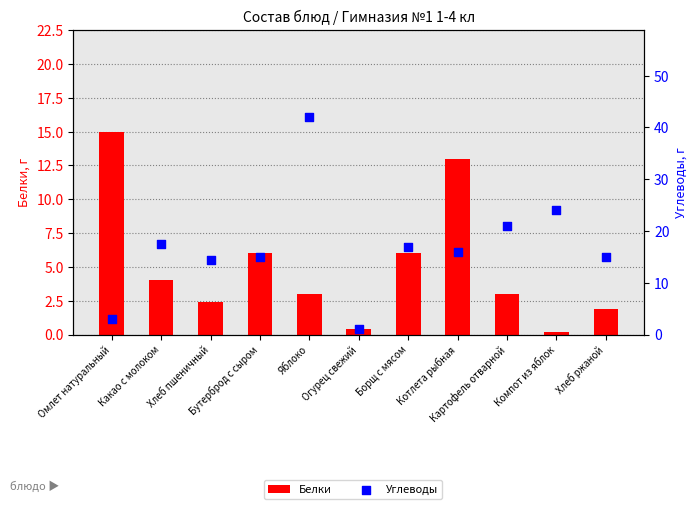

Is the value of Белки at Компот из яблок greater than the value of Углеводы at Яблоко?

No